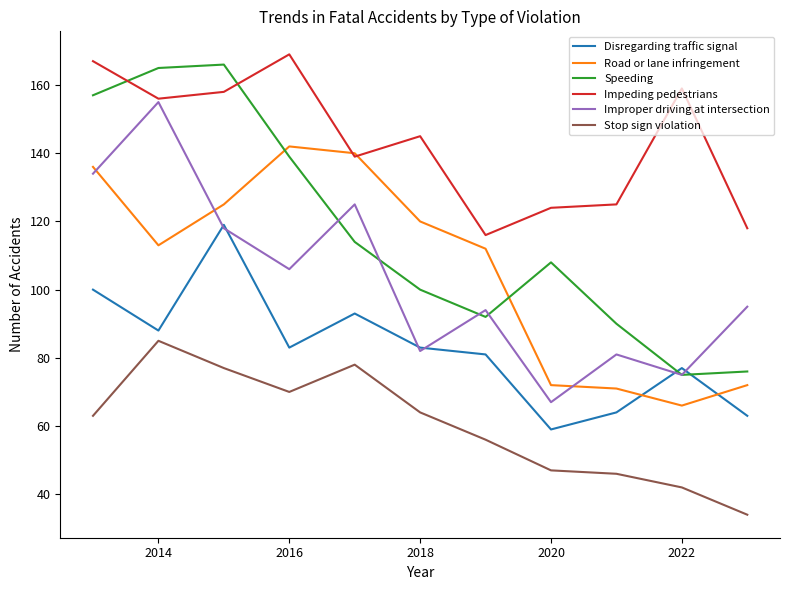

What is the smallest value displayed?

34